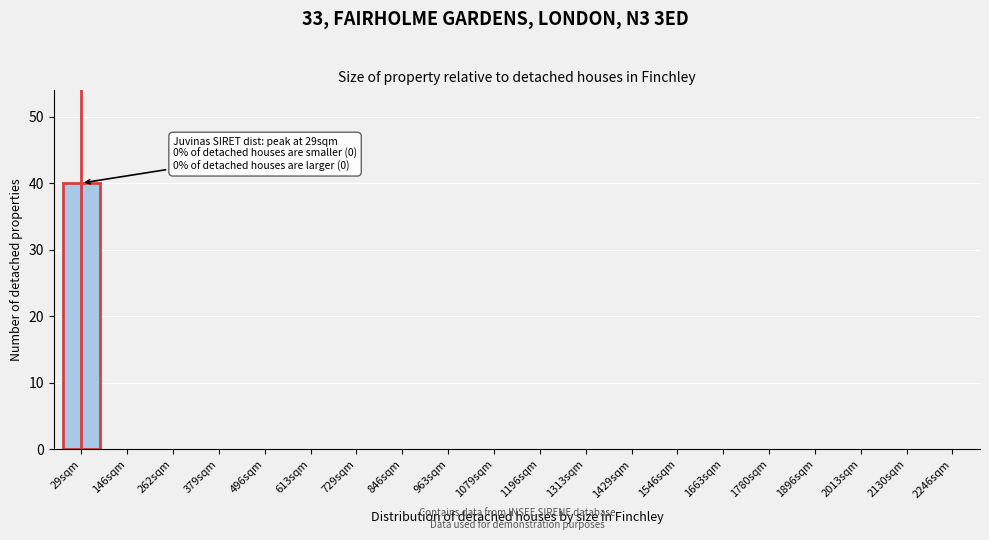

Reading right to left, extract all data points from this chart.

2246sqm=0	2130sqm=0	2013sqm=0	1896sqm=0	1780sqm=0	1663sqm=0	1546sqm=0	1429sqm=0	1313sqm=0	1196sqm=0	1079sqm=0	963sqm=0	846sqm=0	729sqm=0	613sqm=0	496sqm=0	379sqm=0	262sqm=0	146sqm=0	29sqm=40